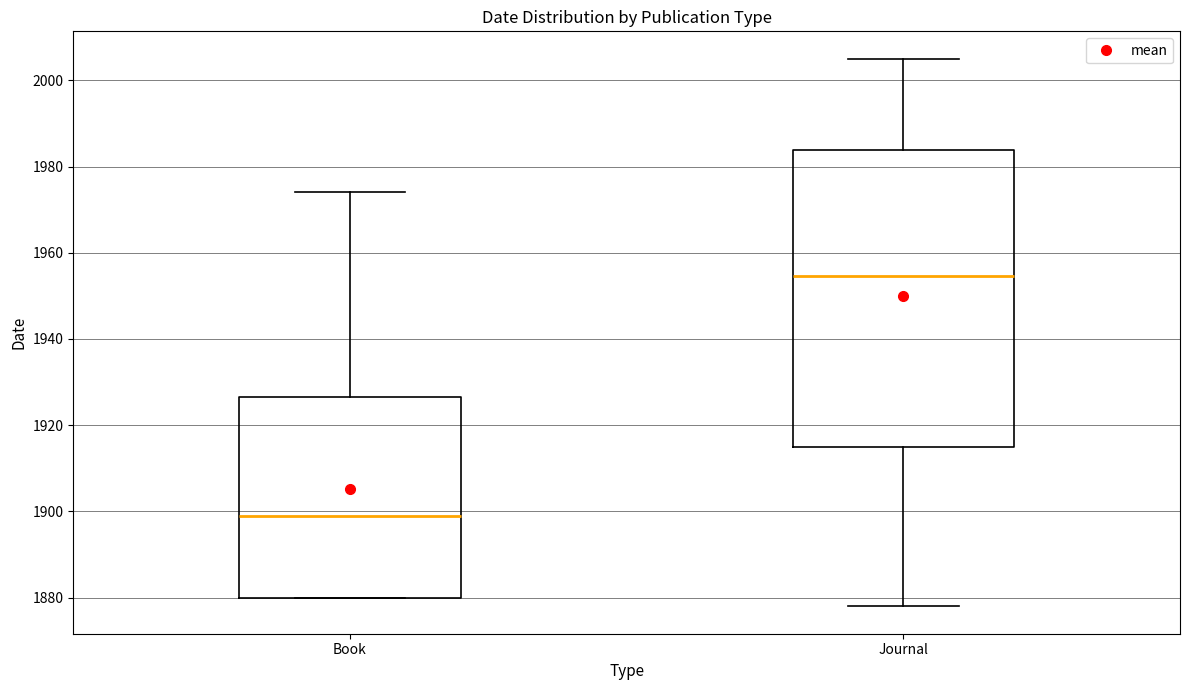

Which box has the highest median line?

Journal